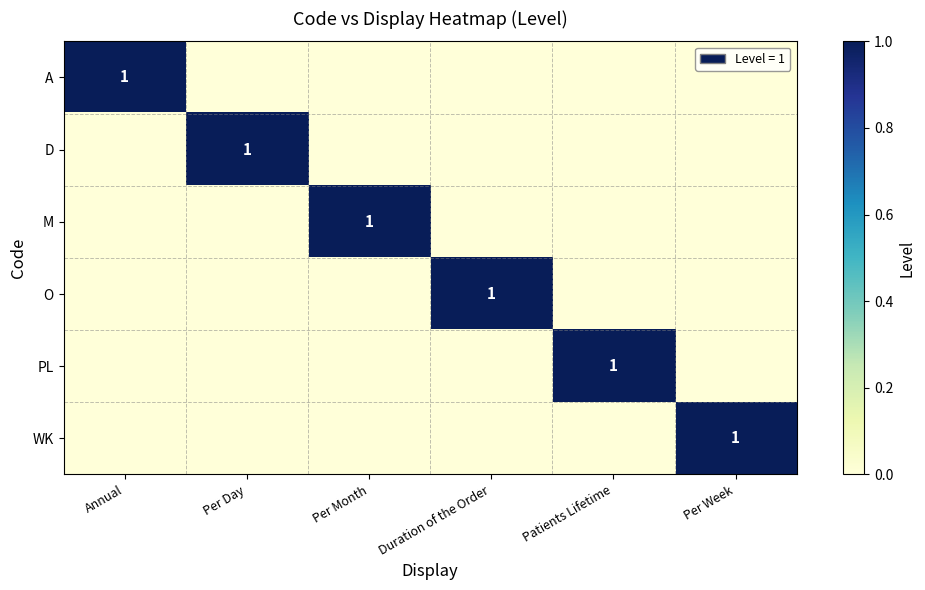

The M series shows 2 at Per Month. True or false?

False